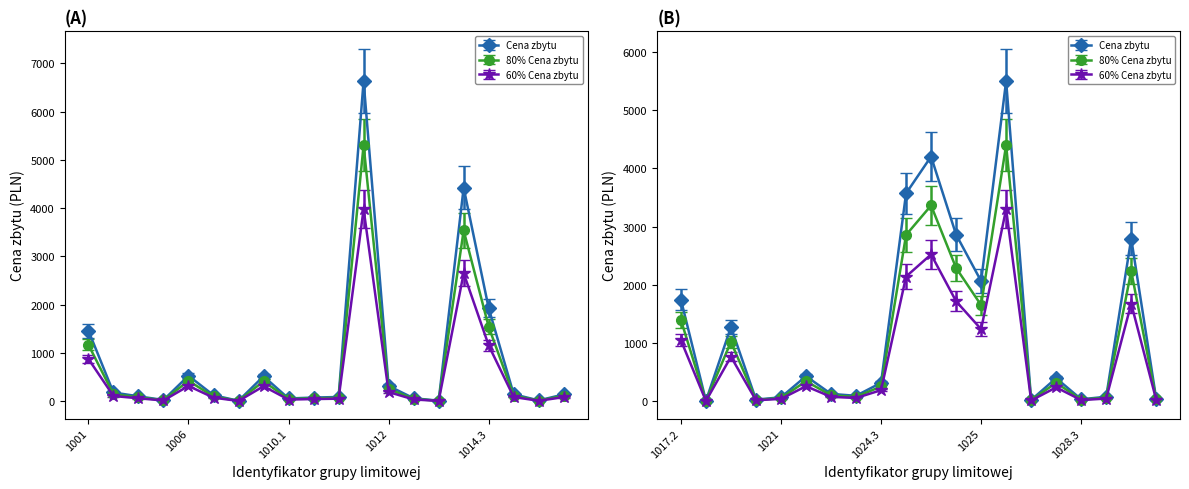

Which series has the largest range (max minus min)?

Cena zbytu